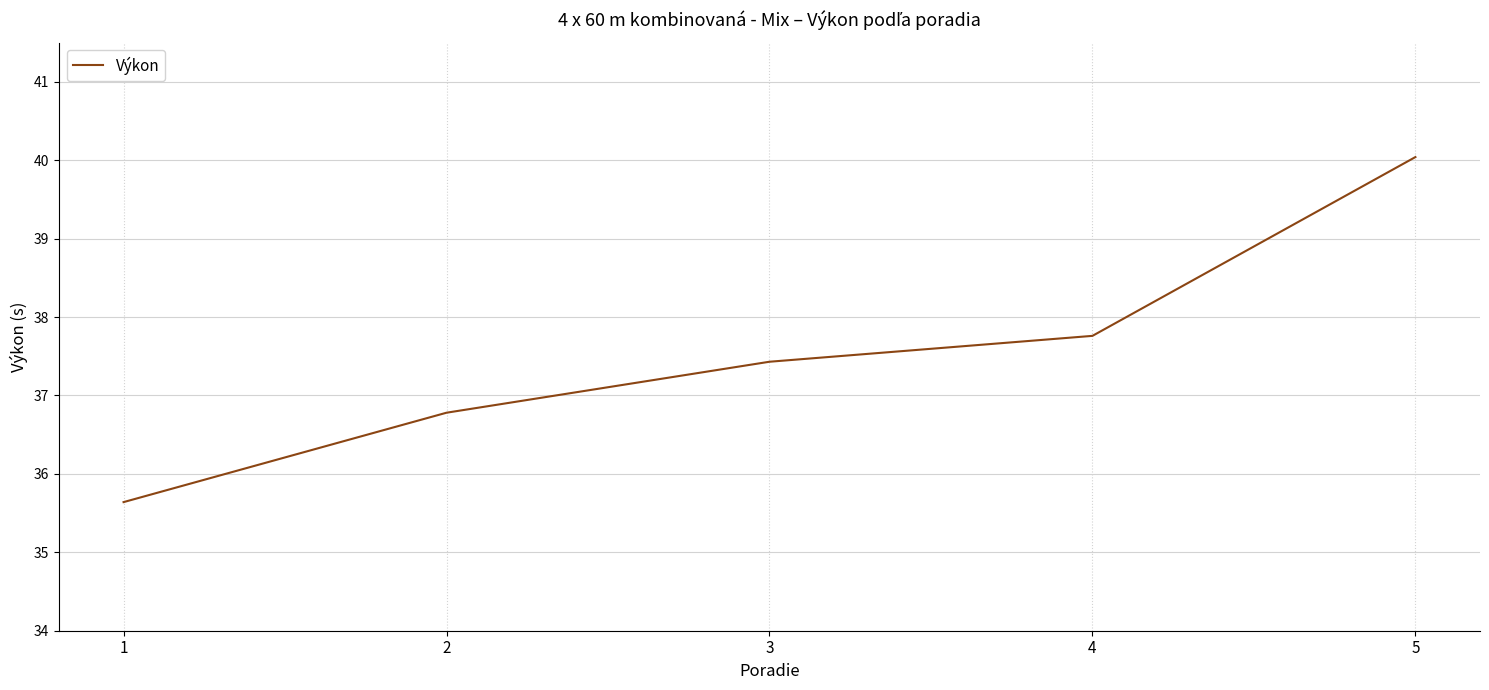

Is it true that the value at 2 is 65.5?

False